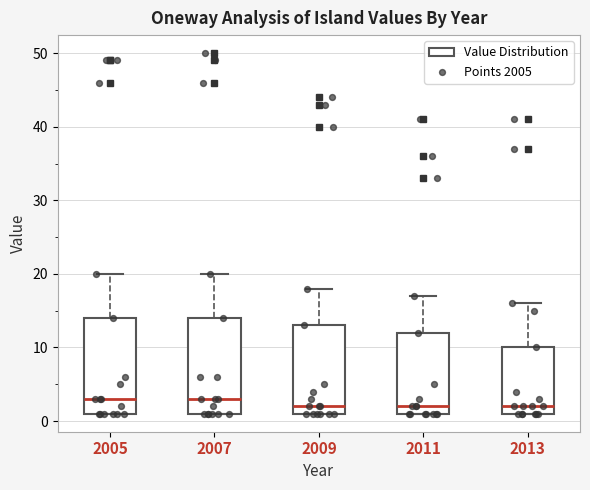

Reading left to right, read every box against the y-axis: the position of its median line, the range the box covers, and the ends of its whiskers. The values are not printed on the chart, so give them approximately, as read against the axis.

2005: median 3, box 1 to 14, whiskers 1 to 20
2007: median 3, box 1 to 14, whiskers 1 to 20
2009: median 2, box 1 to 13, whiskers 1 to 18
2011: median 2, box 1 to 12, whiskers 1 to 17
2013: median 2, box 1 to 10, whiskers 1 to 16